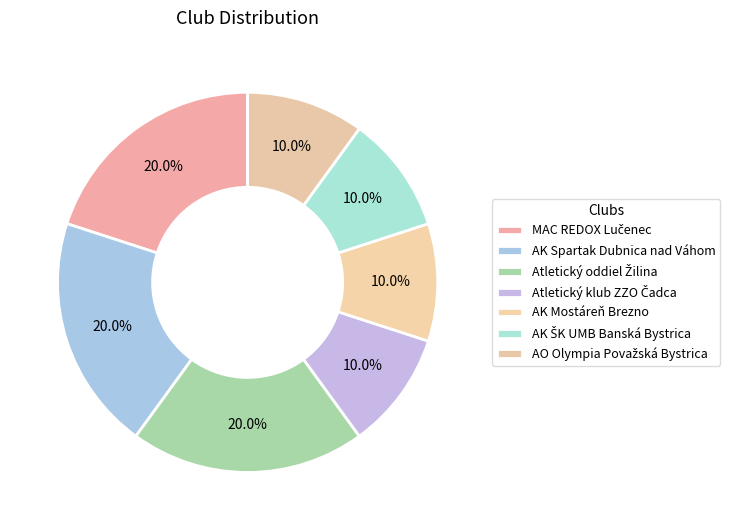

Count the number of slices in the pie.

7